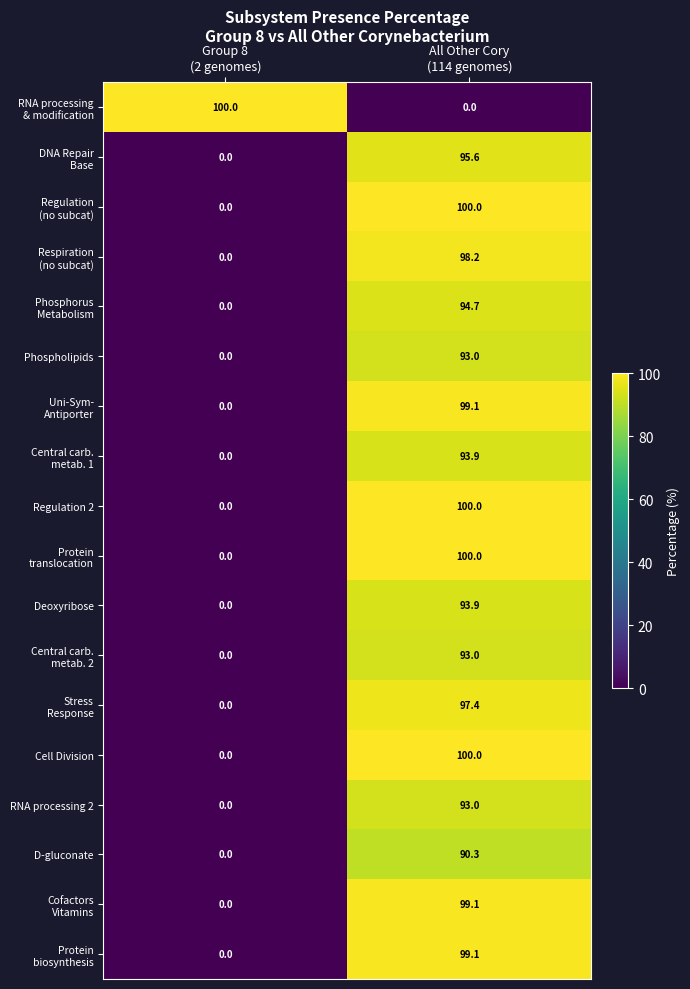

At which category is the sum across all series the highest?

All Other Cory
(114 genomes)